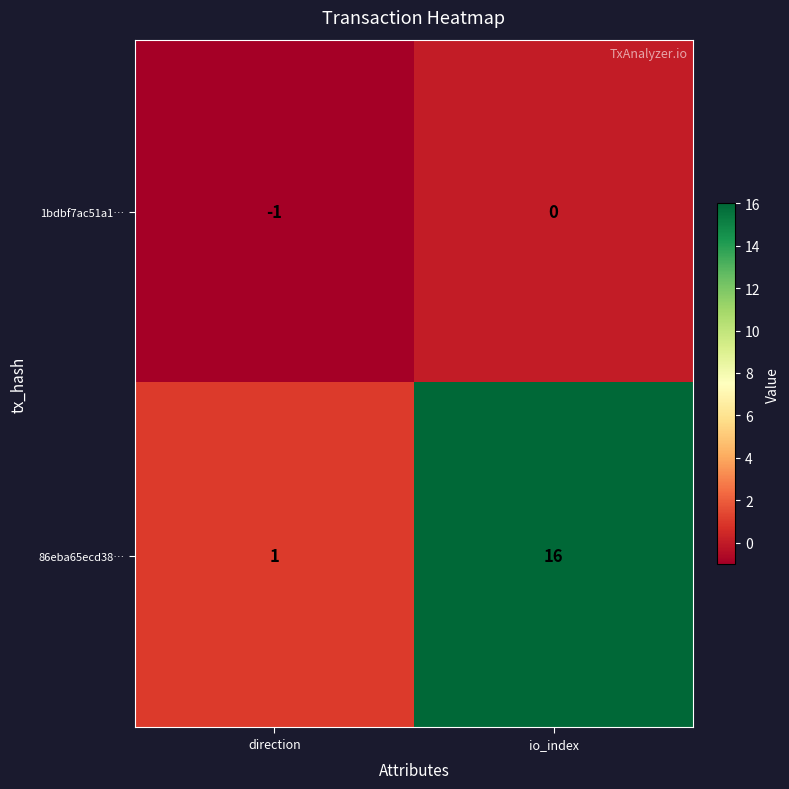

The 1bdbf7ac51a1… series shows 0 at io_index. True or false?

True